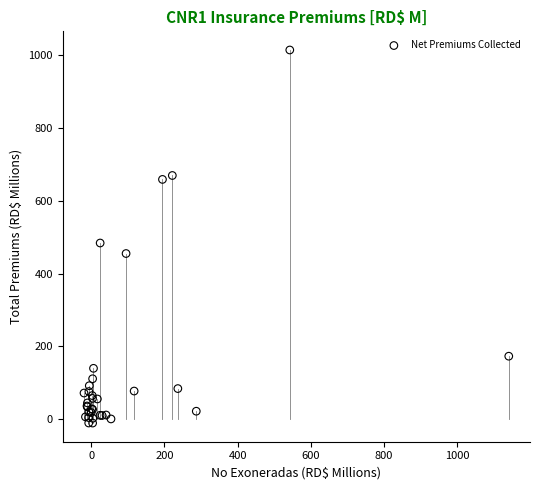

What Y value in the scatter plot is closest to 501?

484.0